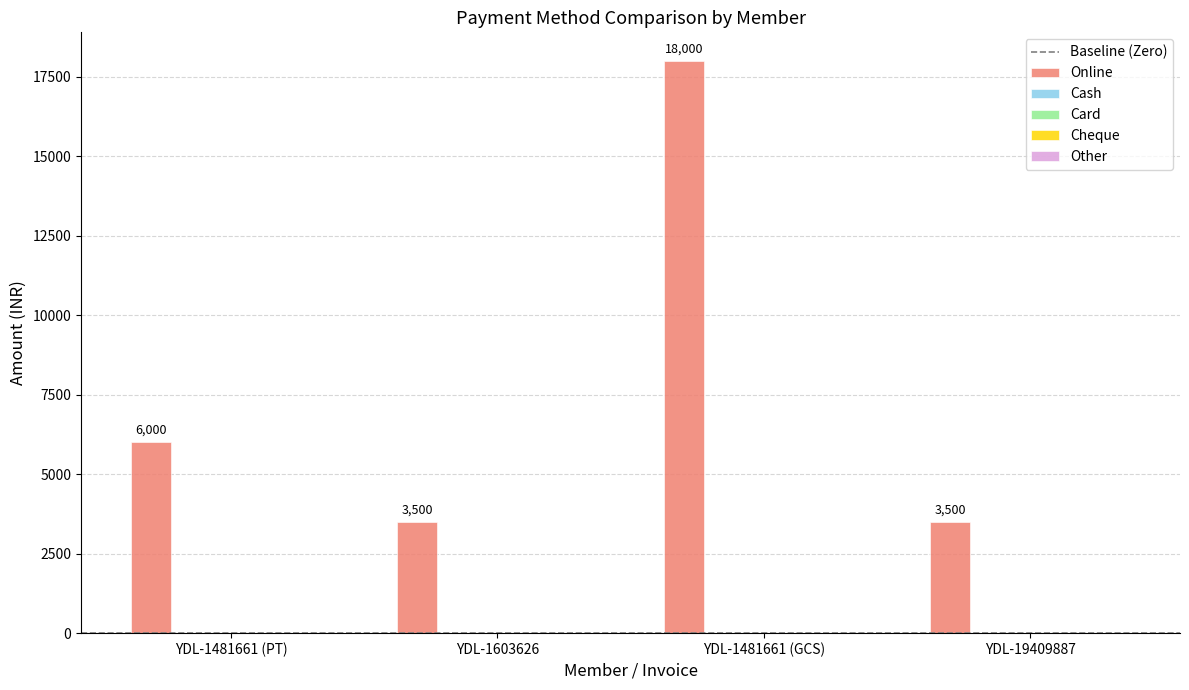

Reading left to right, list all the values displayed in this chart.

6000	3500	18000	3500